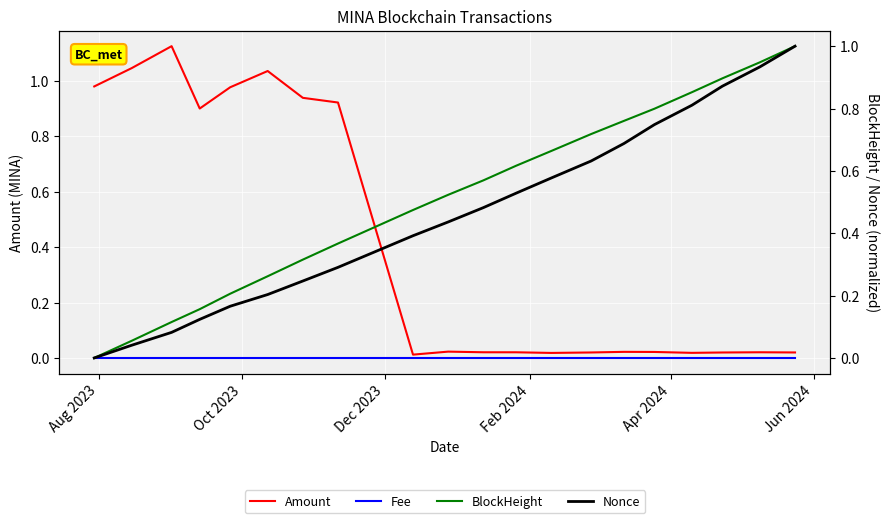

What is the average value of the Amount series?

0.4